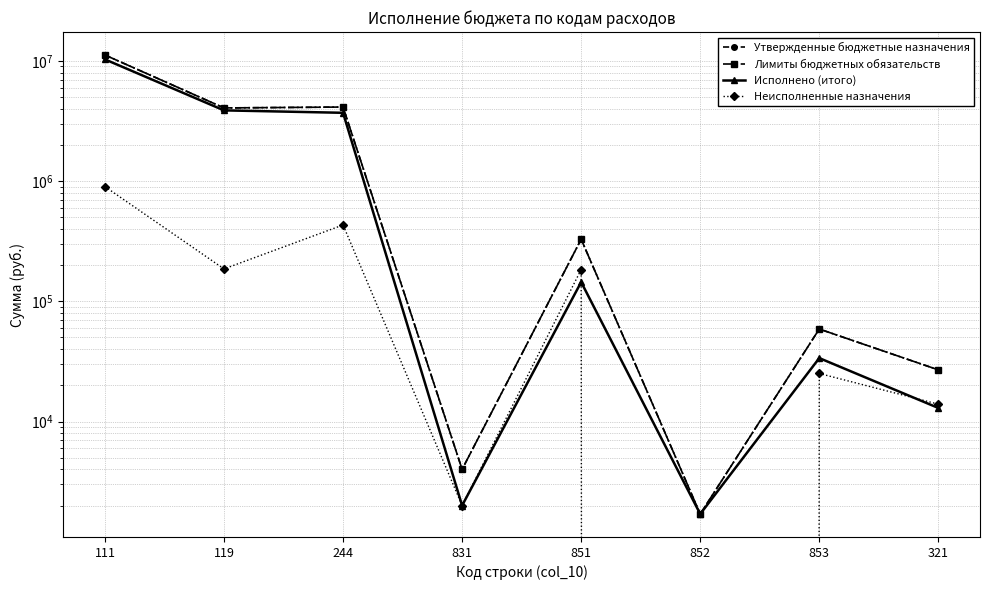

At which label is Исполнено (итого) closest to 5148855?

119